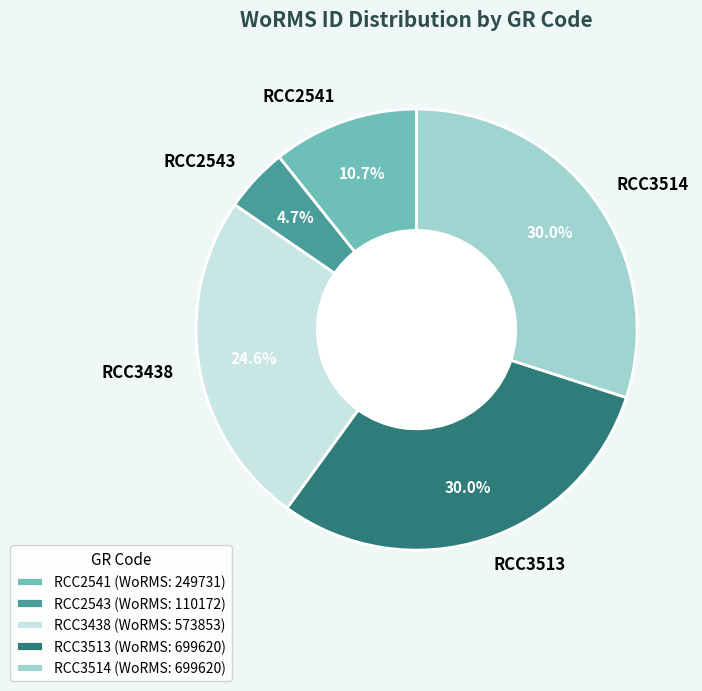

Do RCC2543 and RCC3513 together represent more than half of the pie?

No